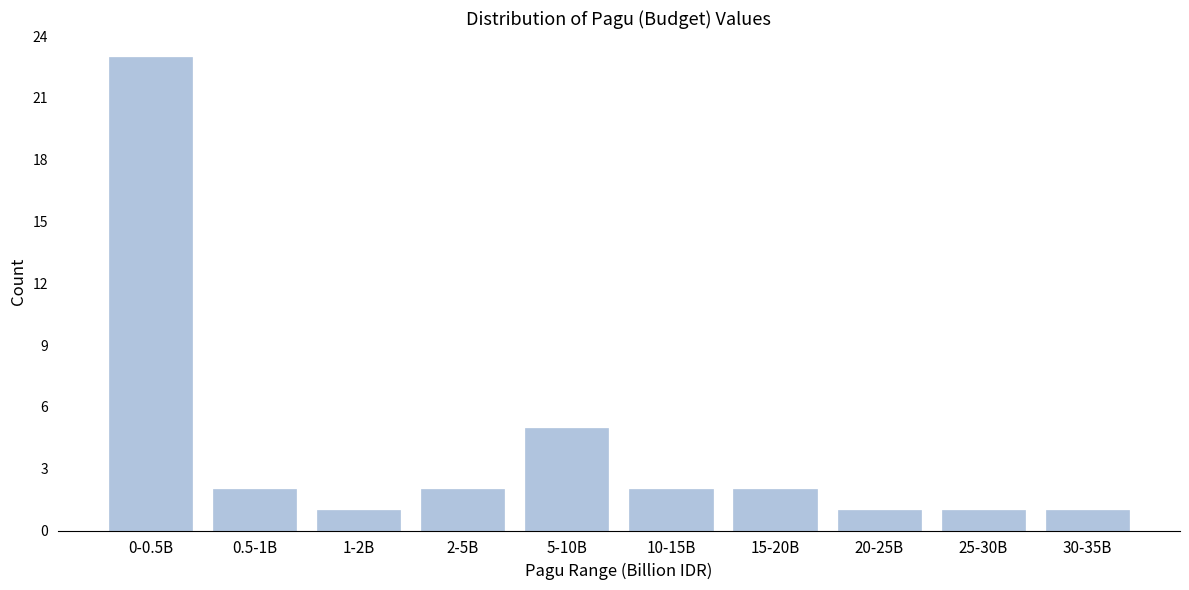

Reading left to right, extract all data points from this chart.

0-0.5B=23	0.5-1B=2	1-2B=1	2-5B=2	5-10B=5	10-15B=2	15-20B=2	20-25B=1	25-30B=1	30-35B=1